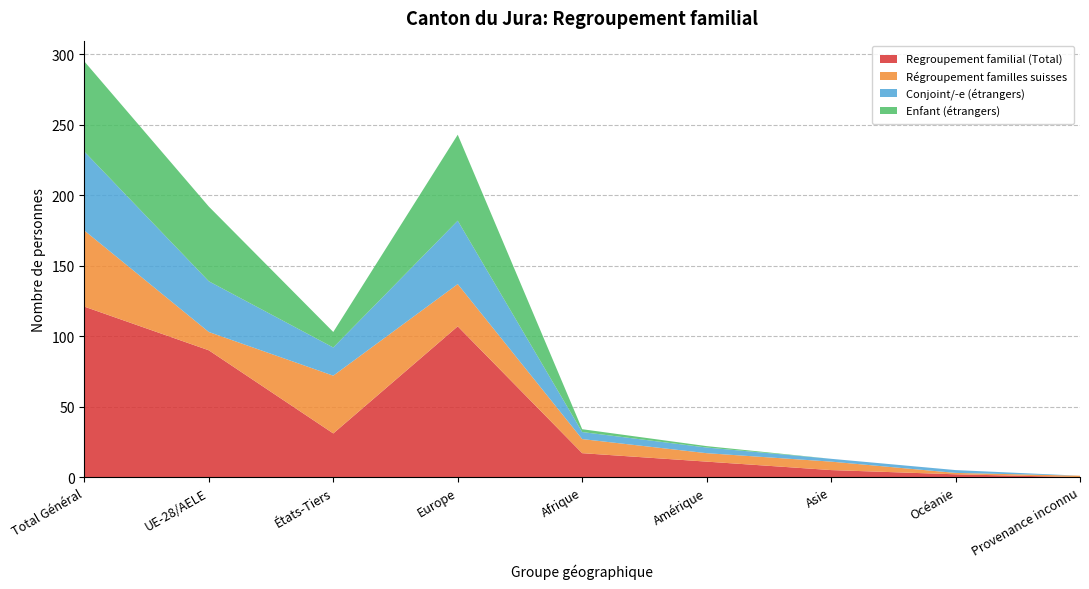

Reading right to left, what are all the values shown in this chart?

Regroupement familial (Total): Provenance inconnu=0	Océanie=2	Asie=5	Amérique=11	Afrique=17	Europe=107	États-Tiers=31	UE-28/AELE=90	Total Général=121
Régroupement familles suisses: Provenance inconnu=1	Océanie=1	Asie=6	Amérique=6	Afrique=10	Europe=30	États-Tiers=41	UE-28/AELE=13	Total Général=54
Conjoint/-e (étrangers): Provenance inconnu=0	Océanie=2	Asie=2	Amérique=4	Afrique=5	Europe=45	États-Tiers=20	UE-28/AELE=36	Total Général=56
Enfant (étrangers): Provenance inconnu=0	Océanie=0	Asie=0	Amérique=1	Afrique=2	Europe=61	États-Tiers=11	UE-28/AELE=53	Total Général=64